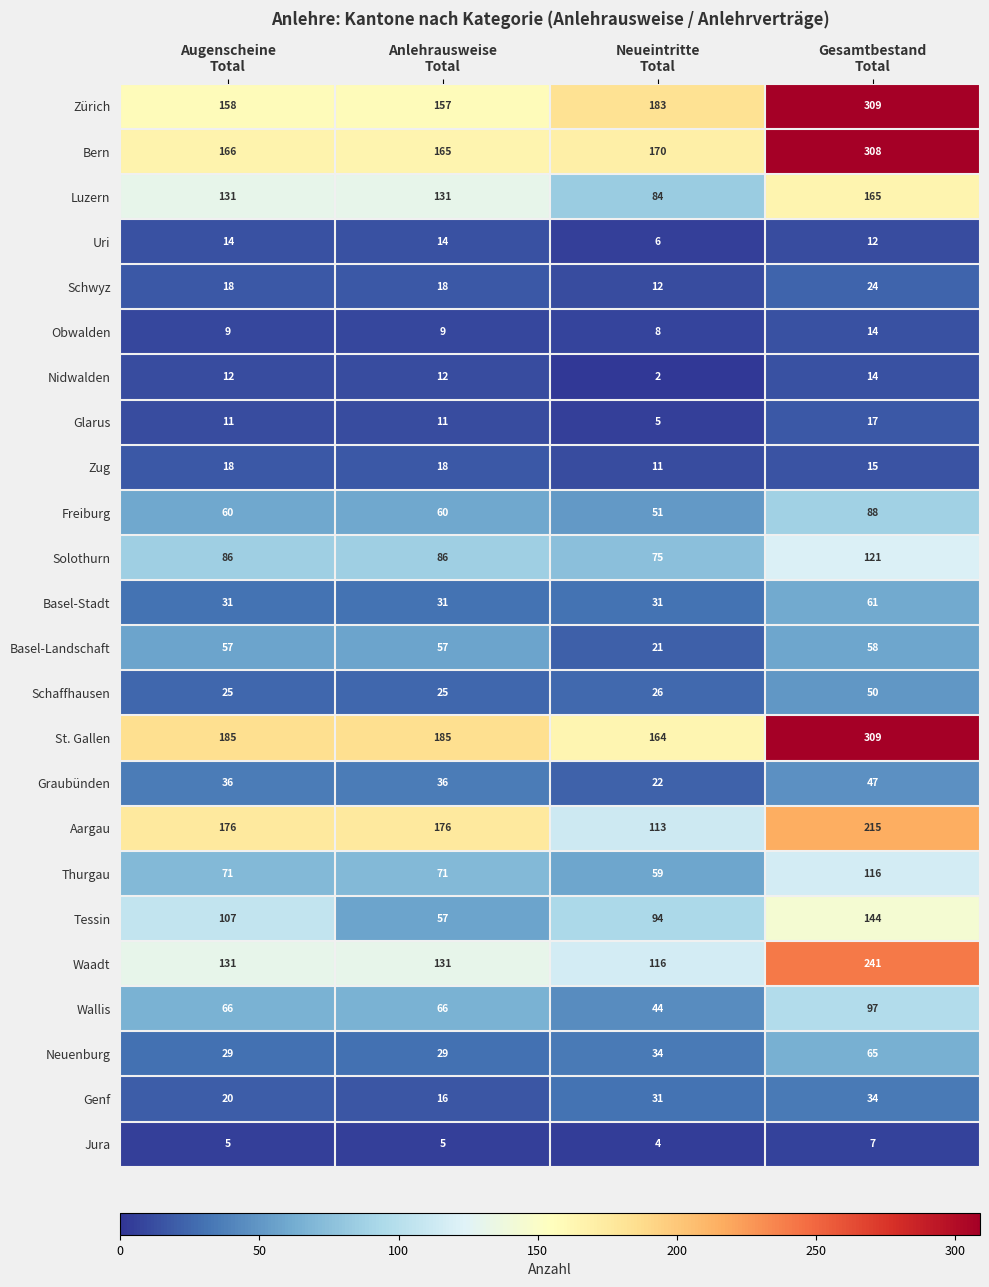

What is the total value across all series at Augenscheine
Total?

1622